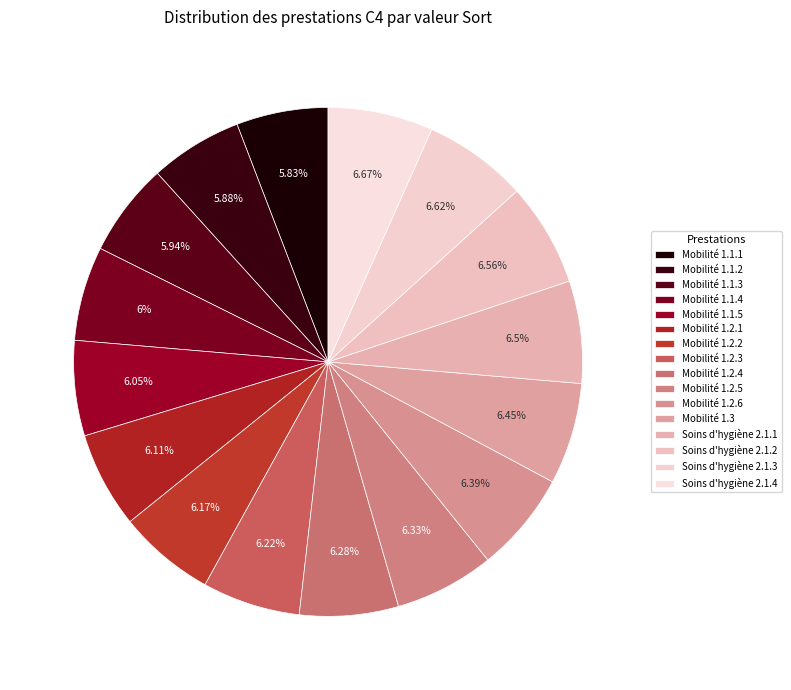

How many slices are in this pie chart?

16